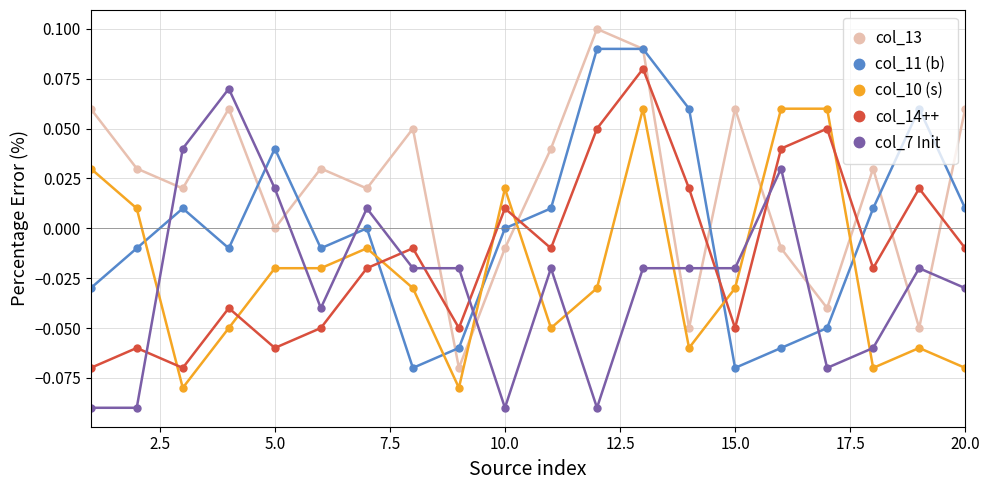

How many intersections are there between col_7 Init and col_11 (b)?

6